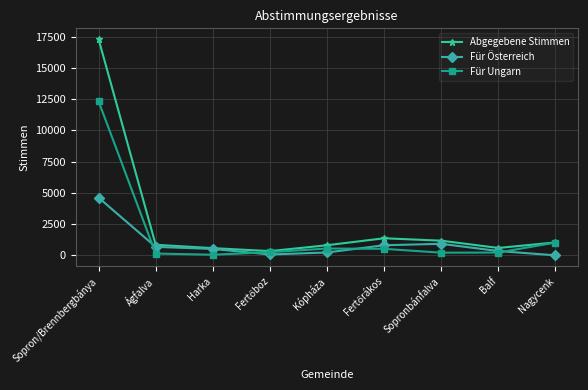

How many interior local peaks does the Abgegebene Stimmen series have?

1